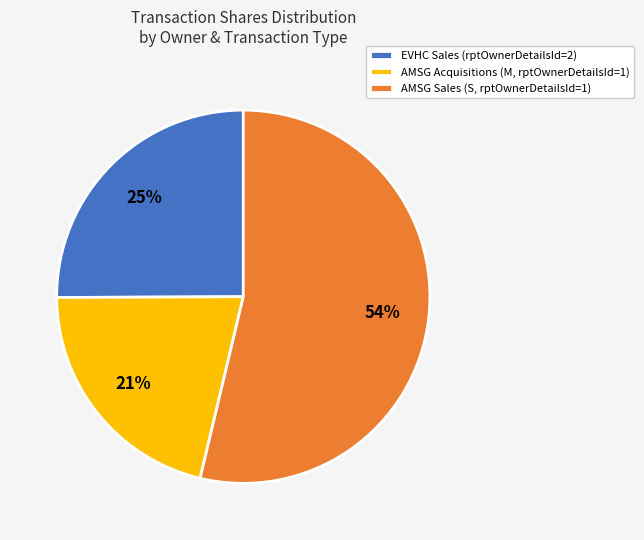

Does any single category account for the majority?

Yes